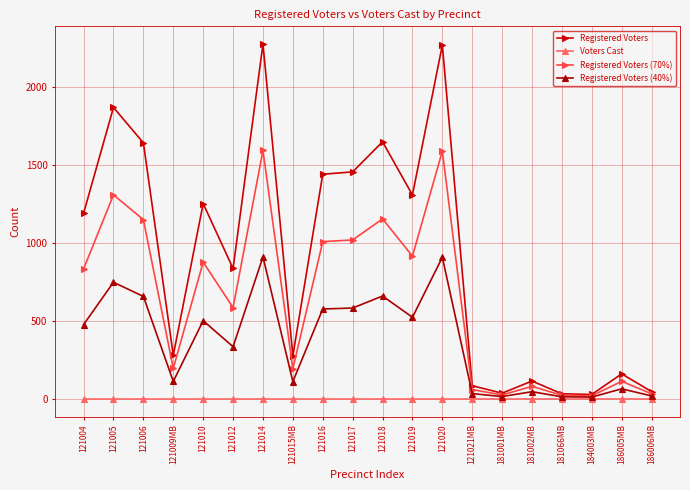

The value of Voters Cast at 184003MB is 0.0. True or false?

True